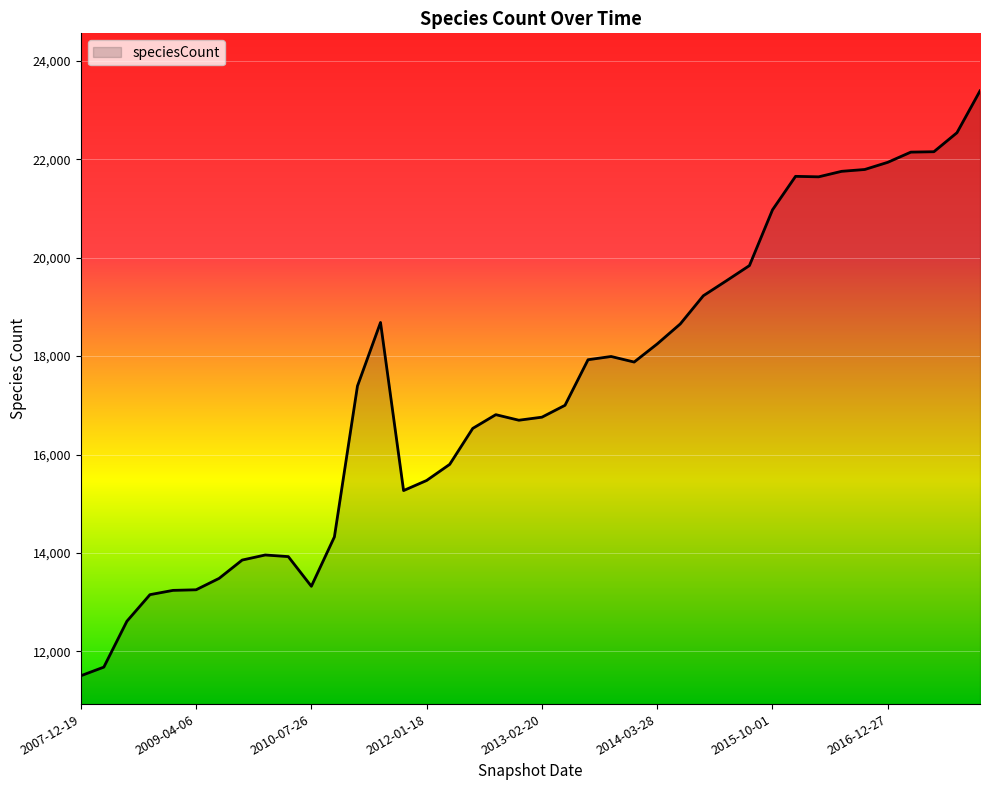

What is the difference between the maximum and minimum values?

11883